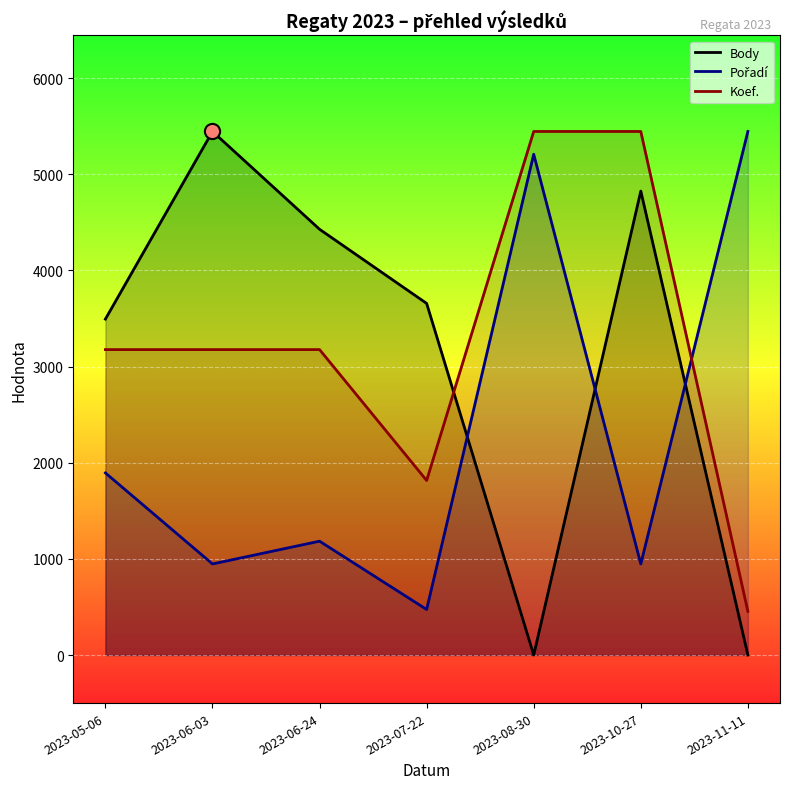

What are all the series names shown in the legend?

Body, Pořadí, Koef.